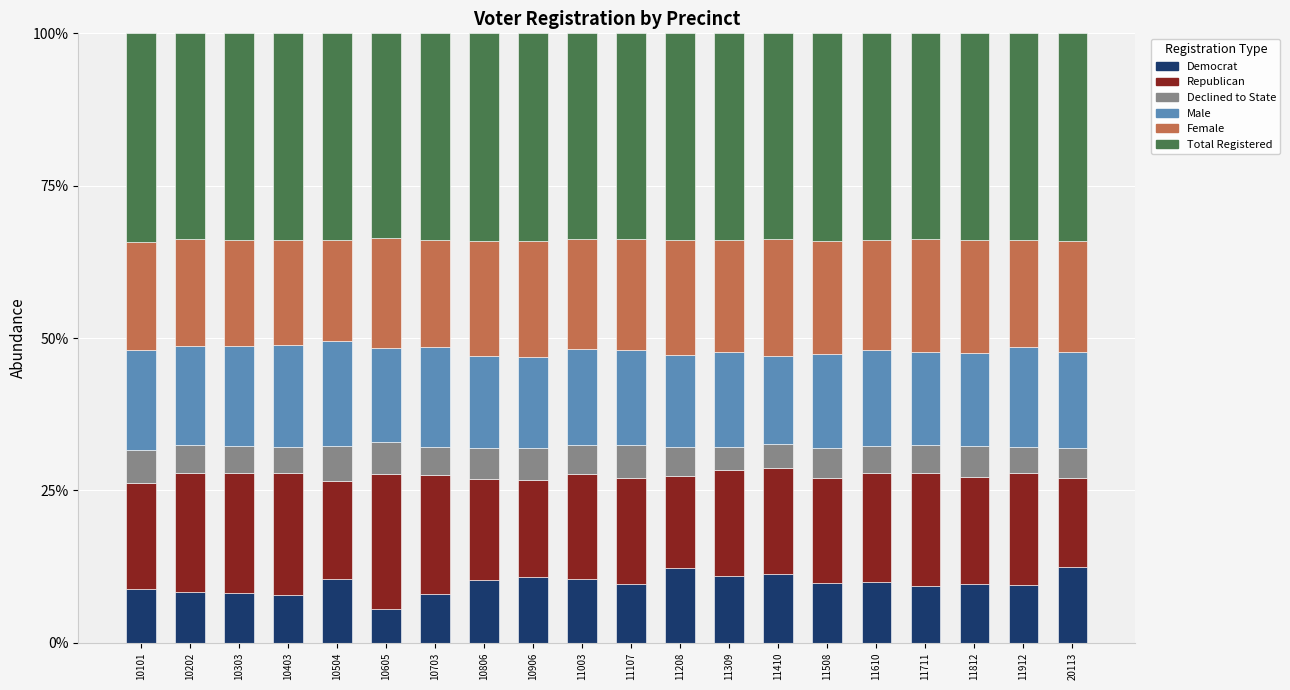

What is the total value across all series at 10202?

100.0